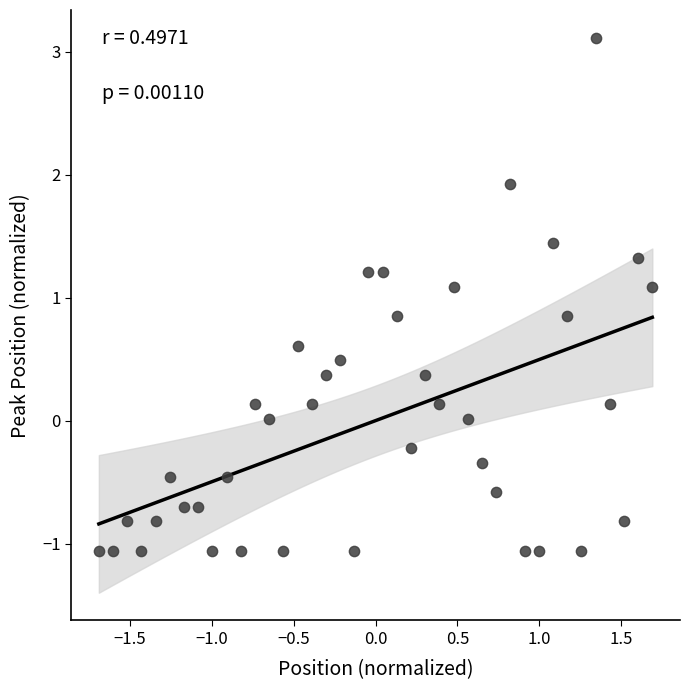

What is the range of Y values (max minus min)?

4.2